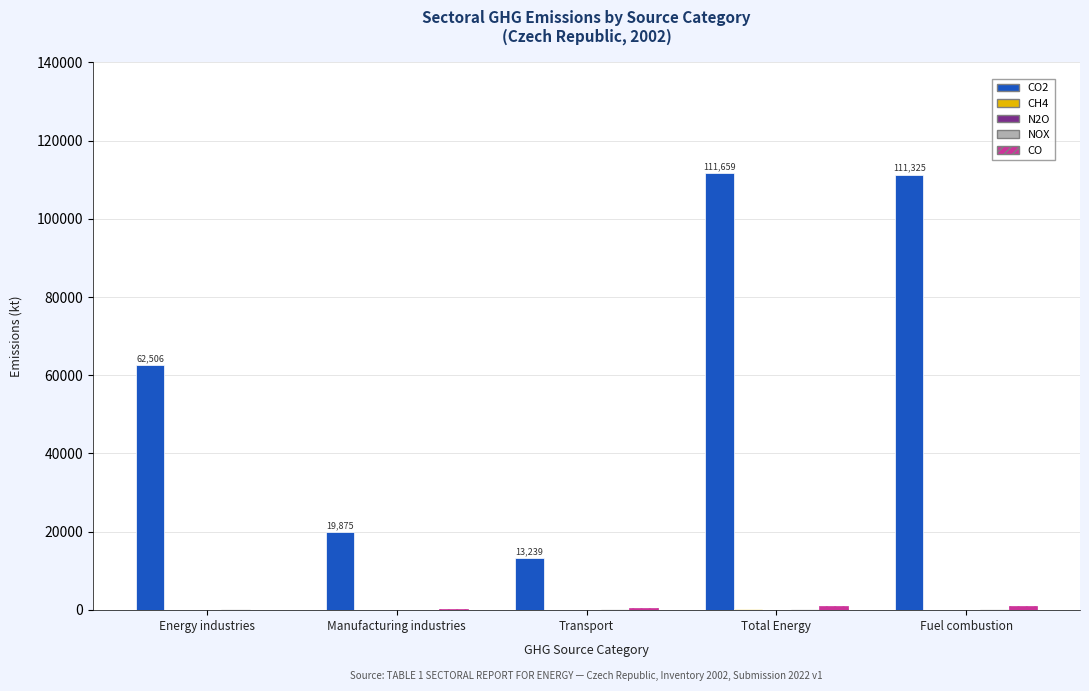

How many series are shown in this chart?

5